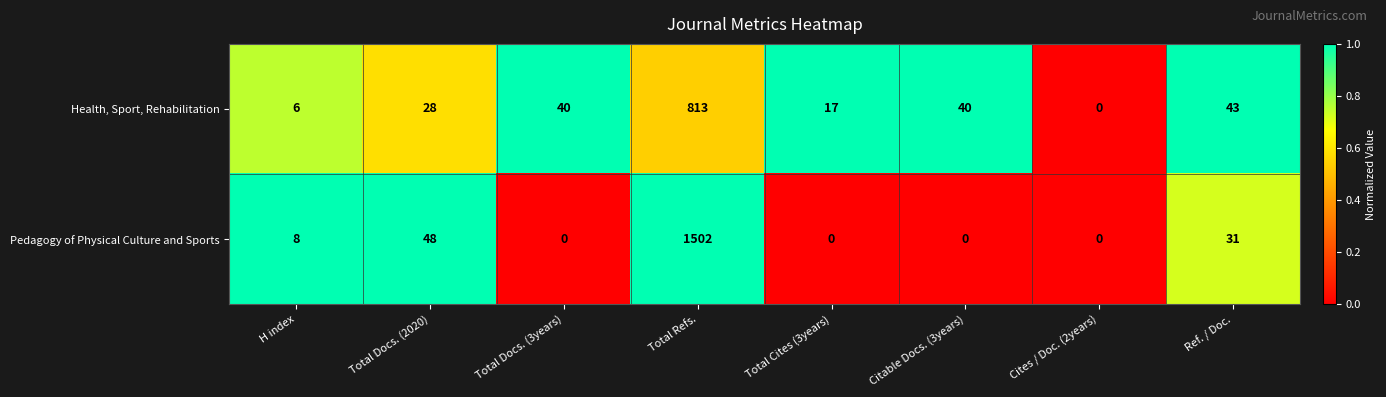

How many series are shown in this chart?

2